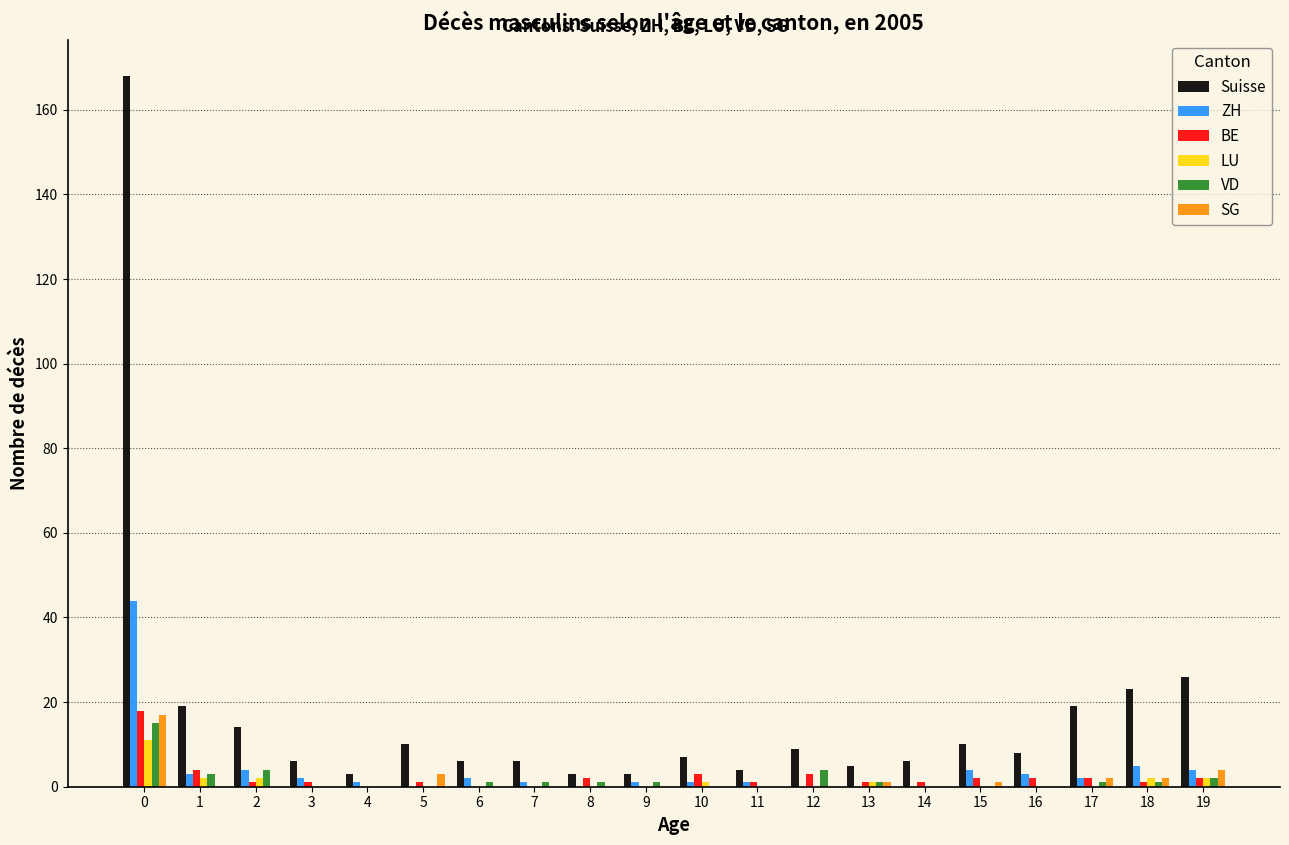

Which series has the largest total across all categories?

Suisse